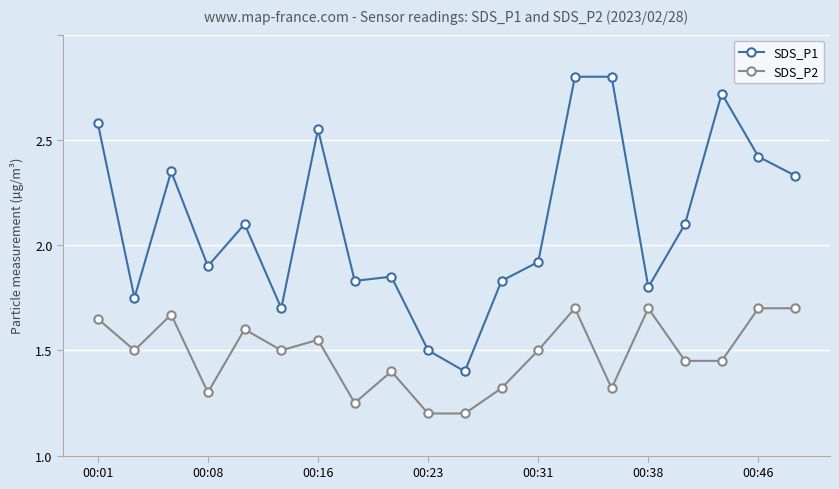

At which category is the sum across all series the highest?

13